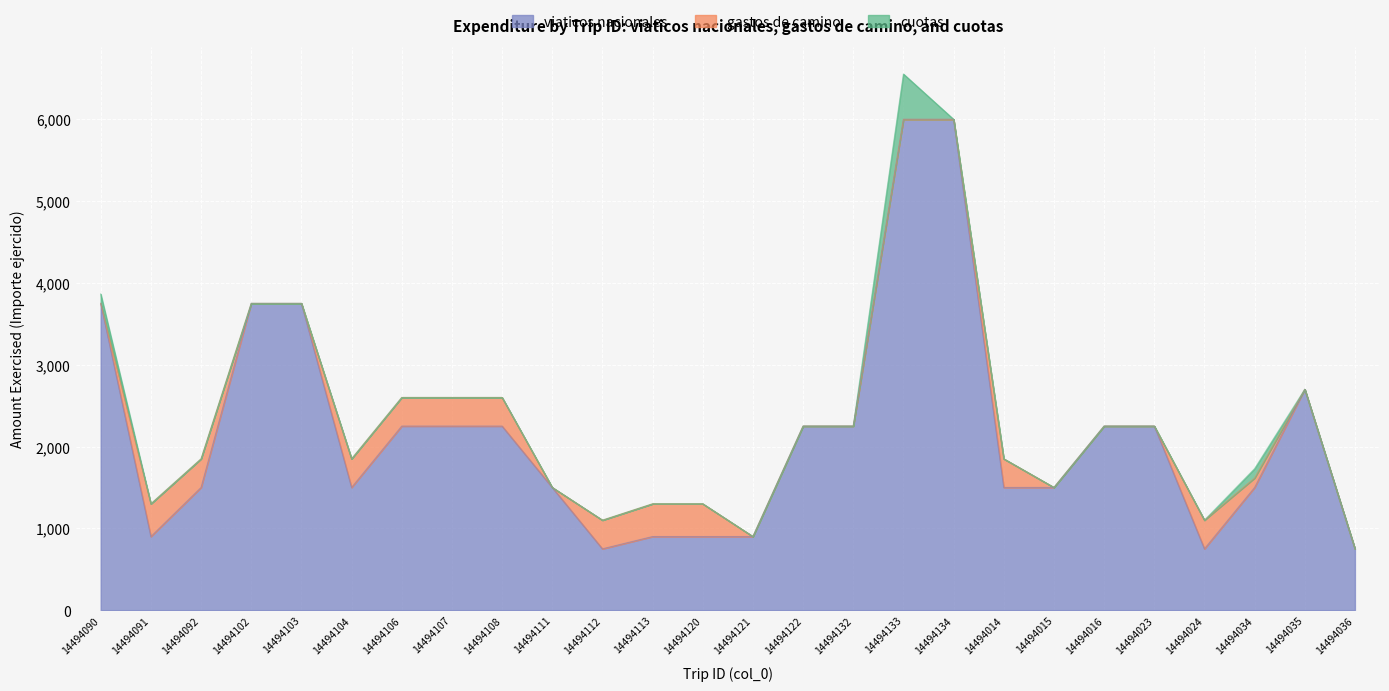

Rank the series at 14494034 from lowest to highest value.

gastos de camino, cuotas, viaticos nacionales